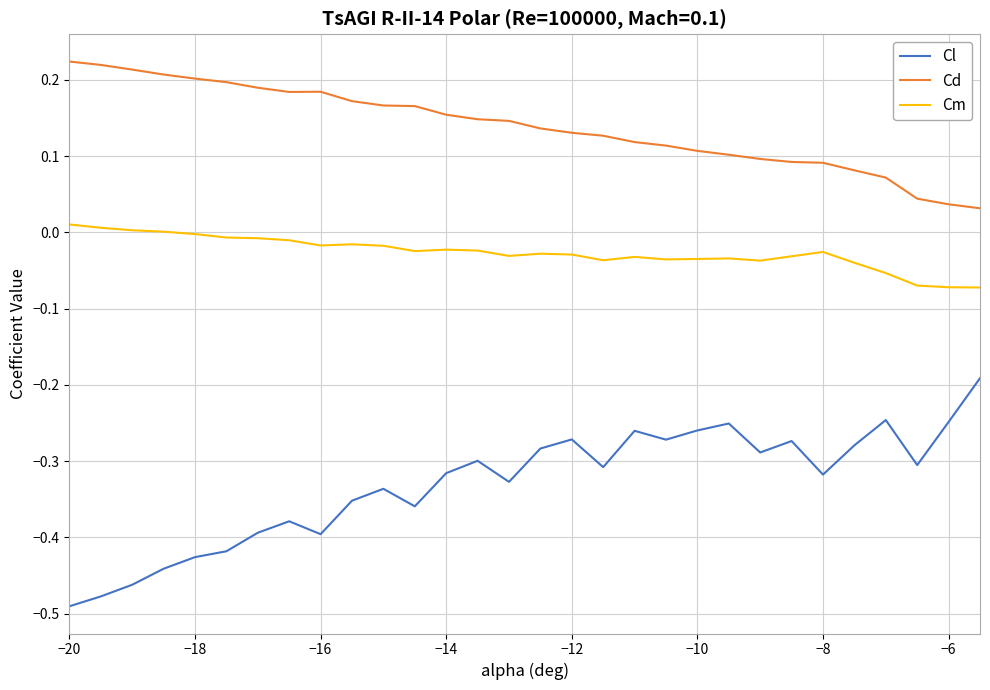

Rank the series by their average value, from highest to lowest.

Cd, Cm, Cl